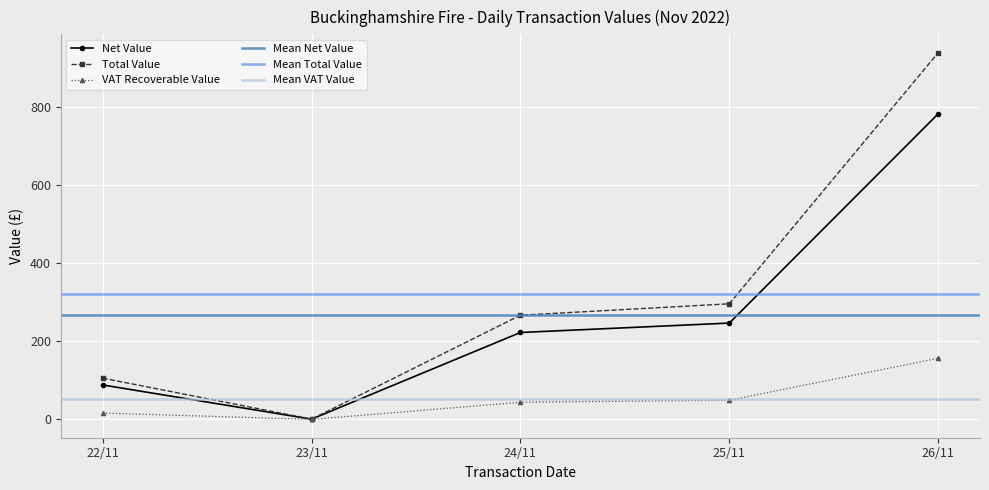

True or false: VAT Recoverable Value has a value of 15.6 at 24/11.

False